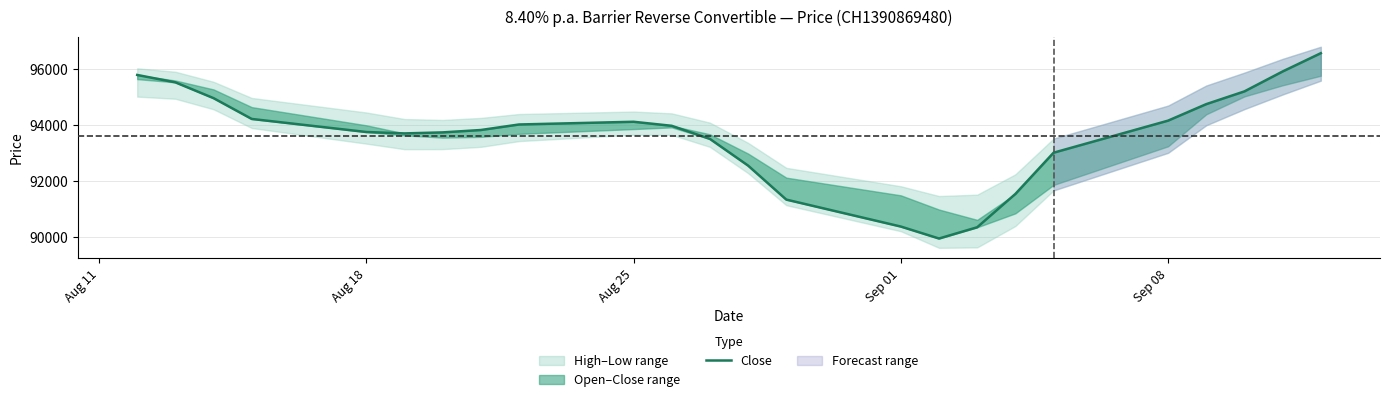

True or false: the data shows 135674.1 at 17.

False